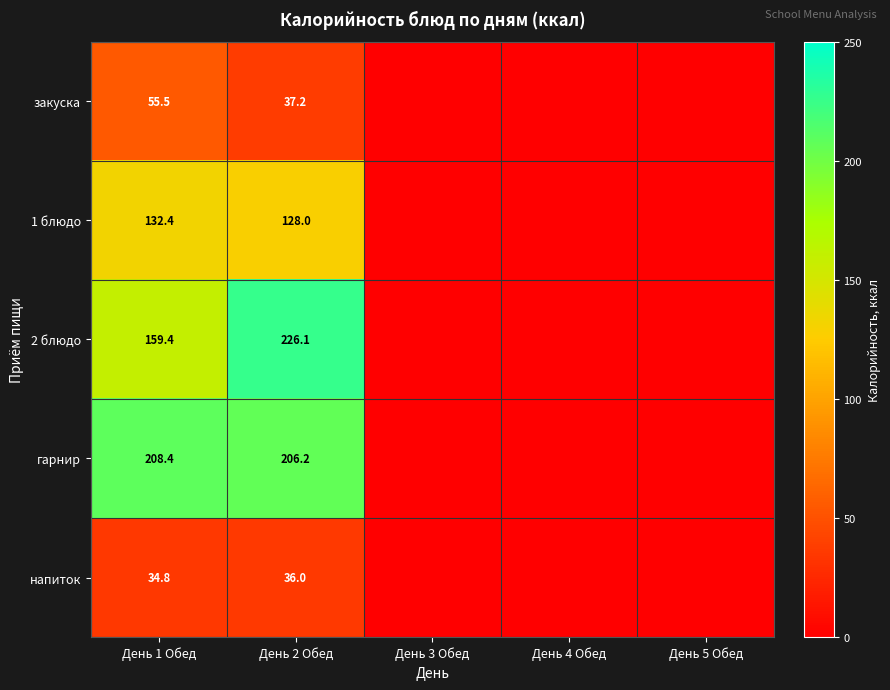

The 1 блюдо series shows 132.4 at День 1 Обед. True or false?

True